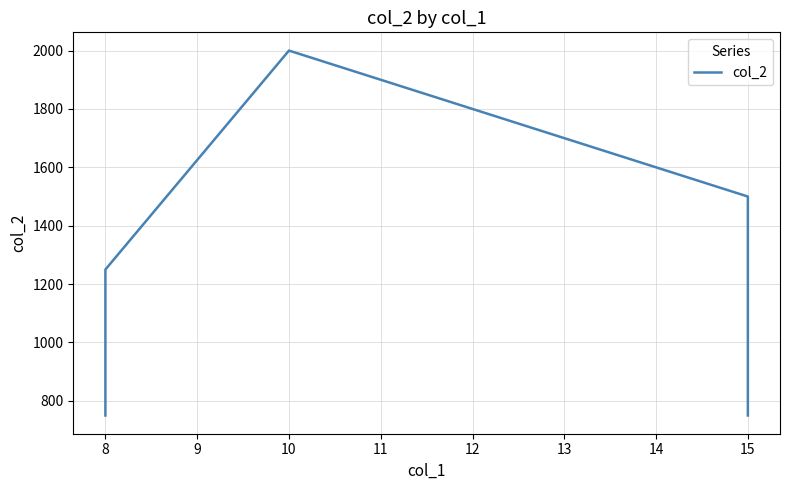

What is the change in value from 8 to 10?

+1250